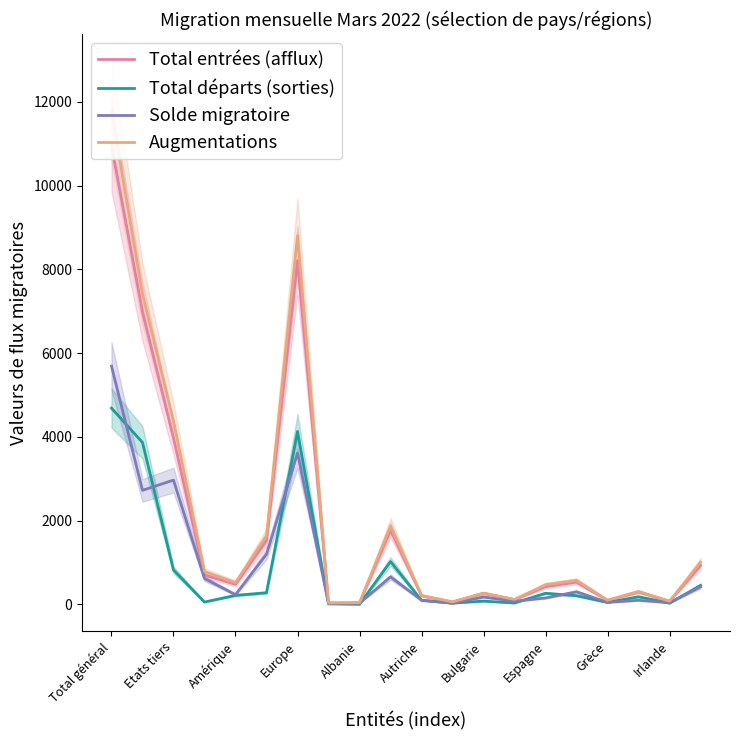

The Solde migratoire series shows 3614 at Europe. True or false?

True